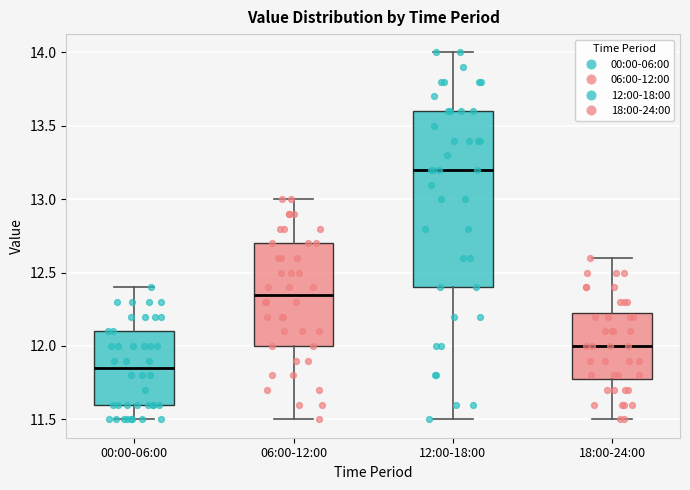

Which box is the tallest, from its lower edge to its upper edge?

12:00-18:00